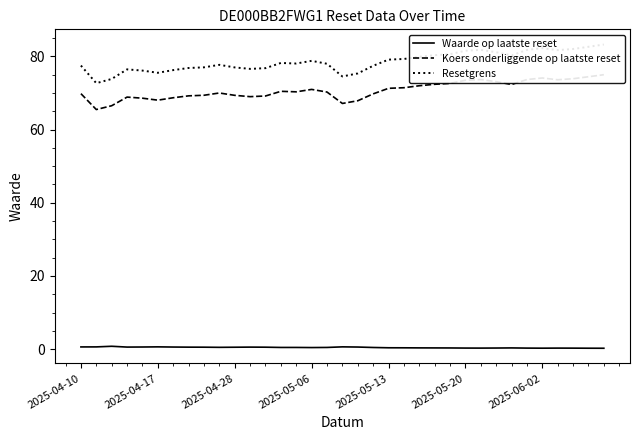

What is the minimum value for Waarde op laatste reset?

0.2